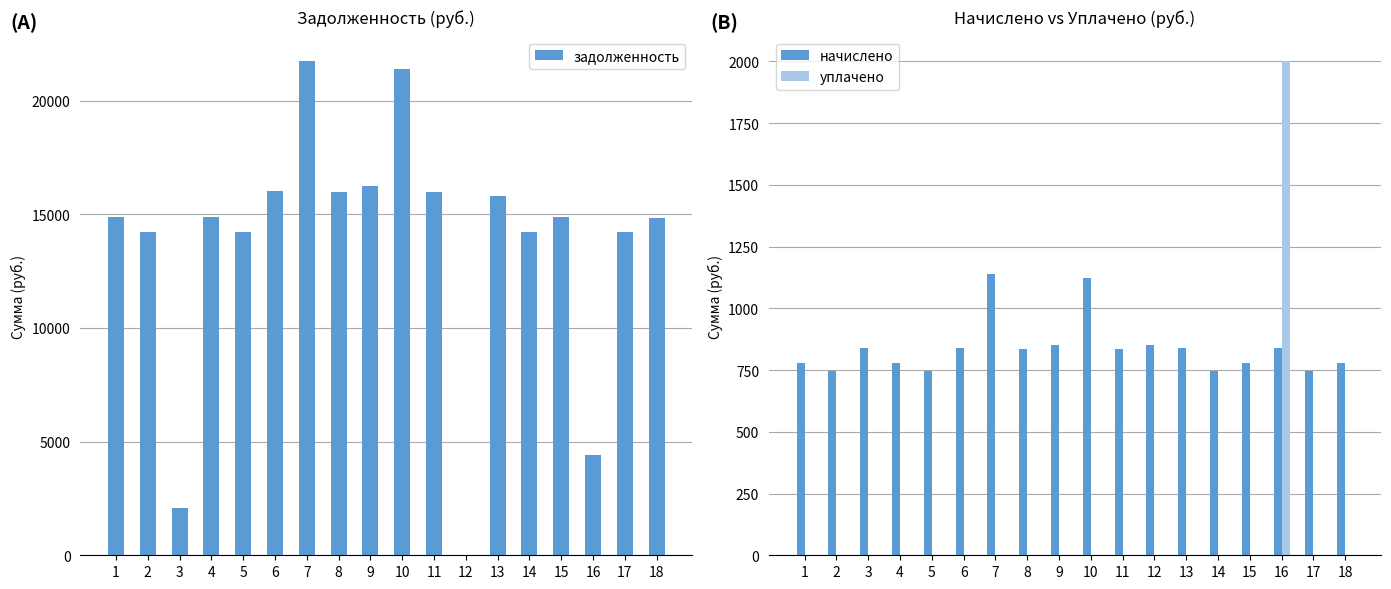

Rank the series at 6 from highest to lowest value.

задолженность, начислено, уплачено